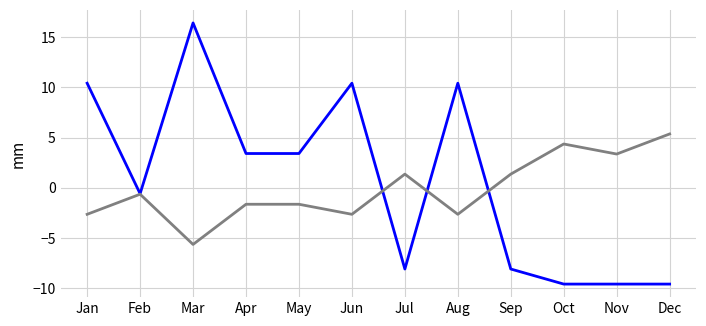

What is the maximum value shown in the chart?

16.4